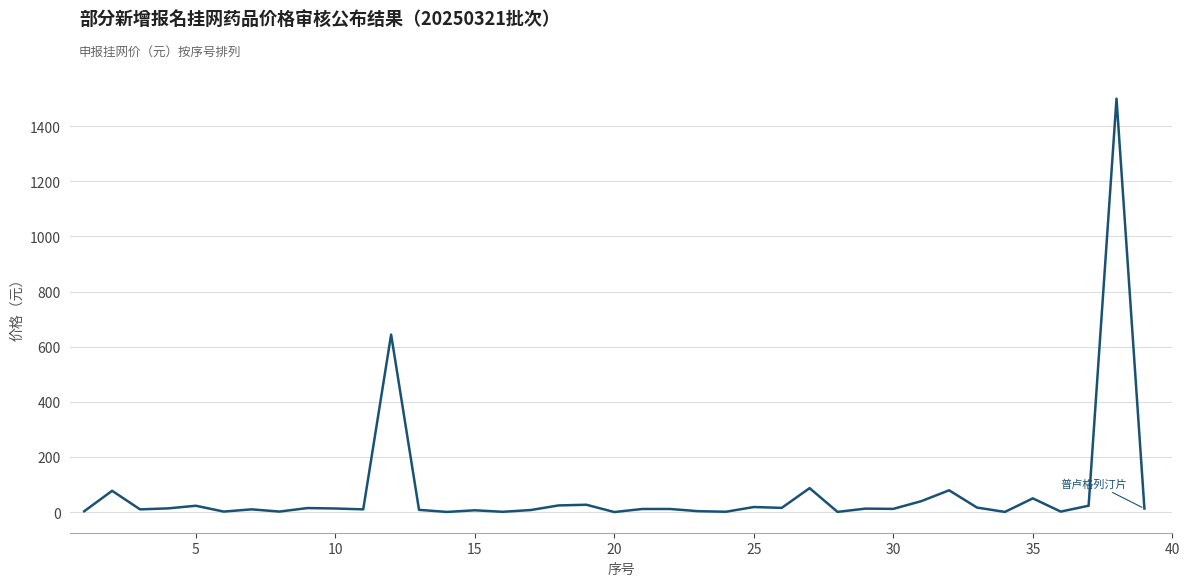

What is the maximum value shown in the chart?

1500.0